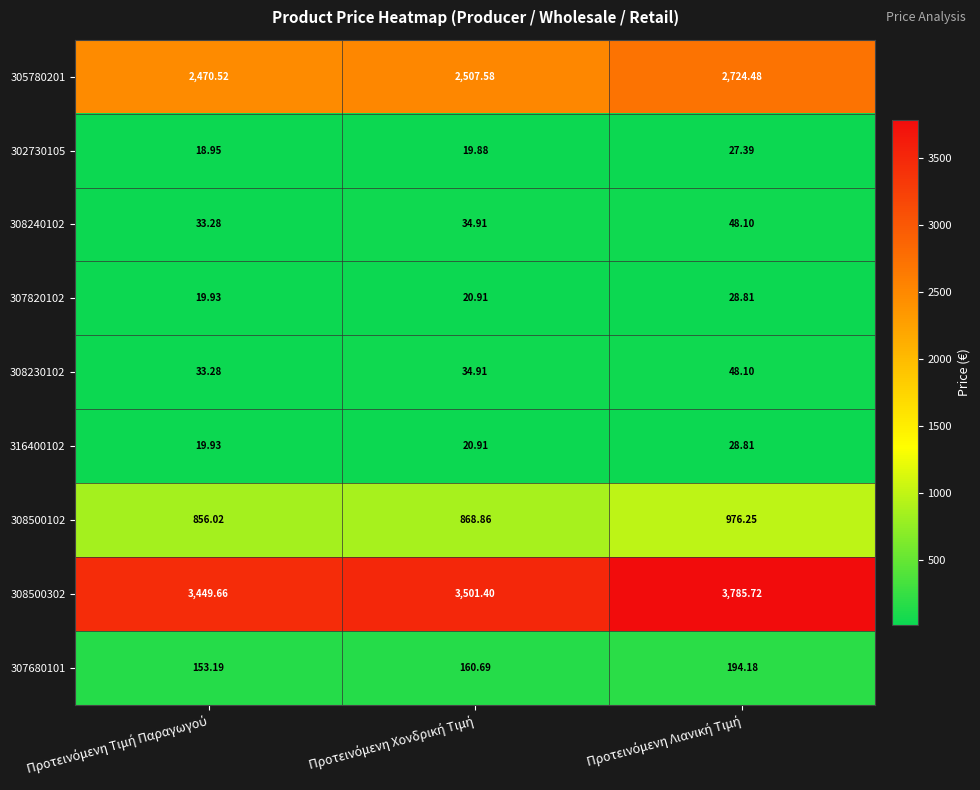

How many values in the 308230102 series exceed 34?

2